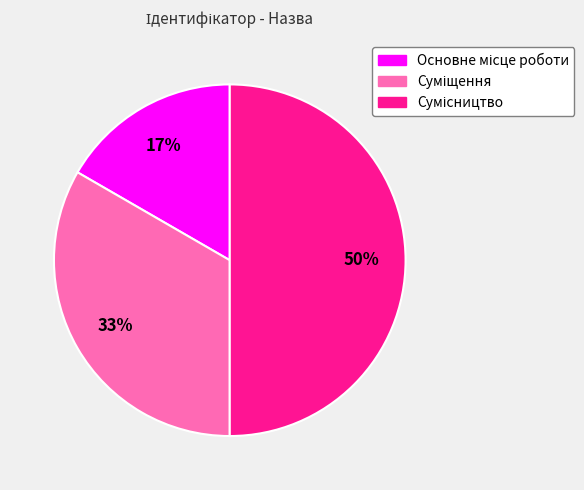

To the nearest percent, what is the average slice percentage?

33%